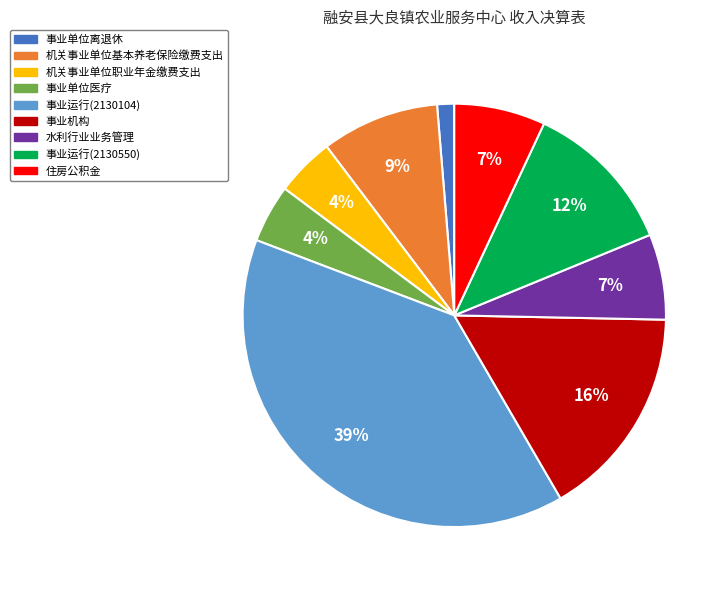

Do 住房公积金 and 机关事业单位职业年金缴费支出 together represent more than half of the pie?

No